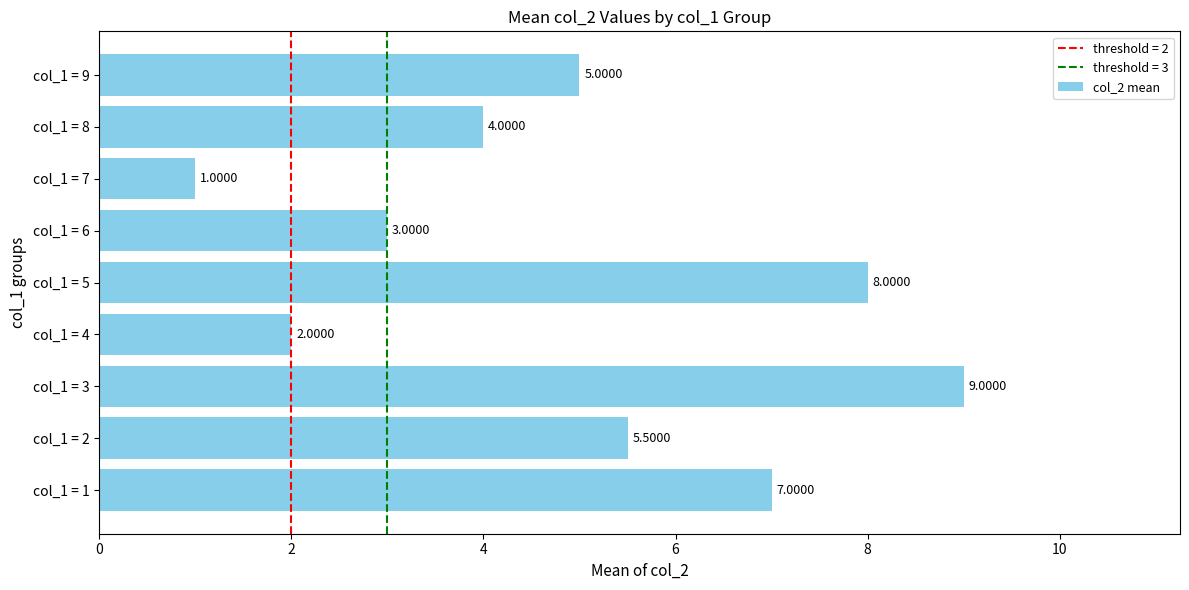

Count the values in the range 3 to 7.

5